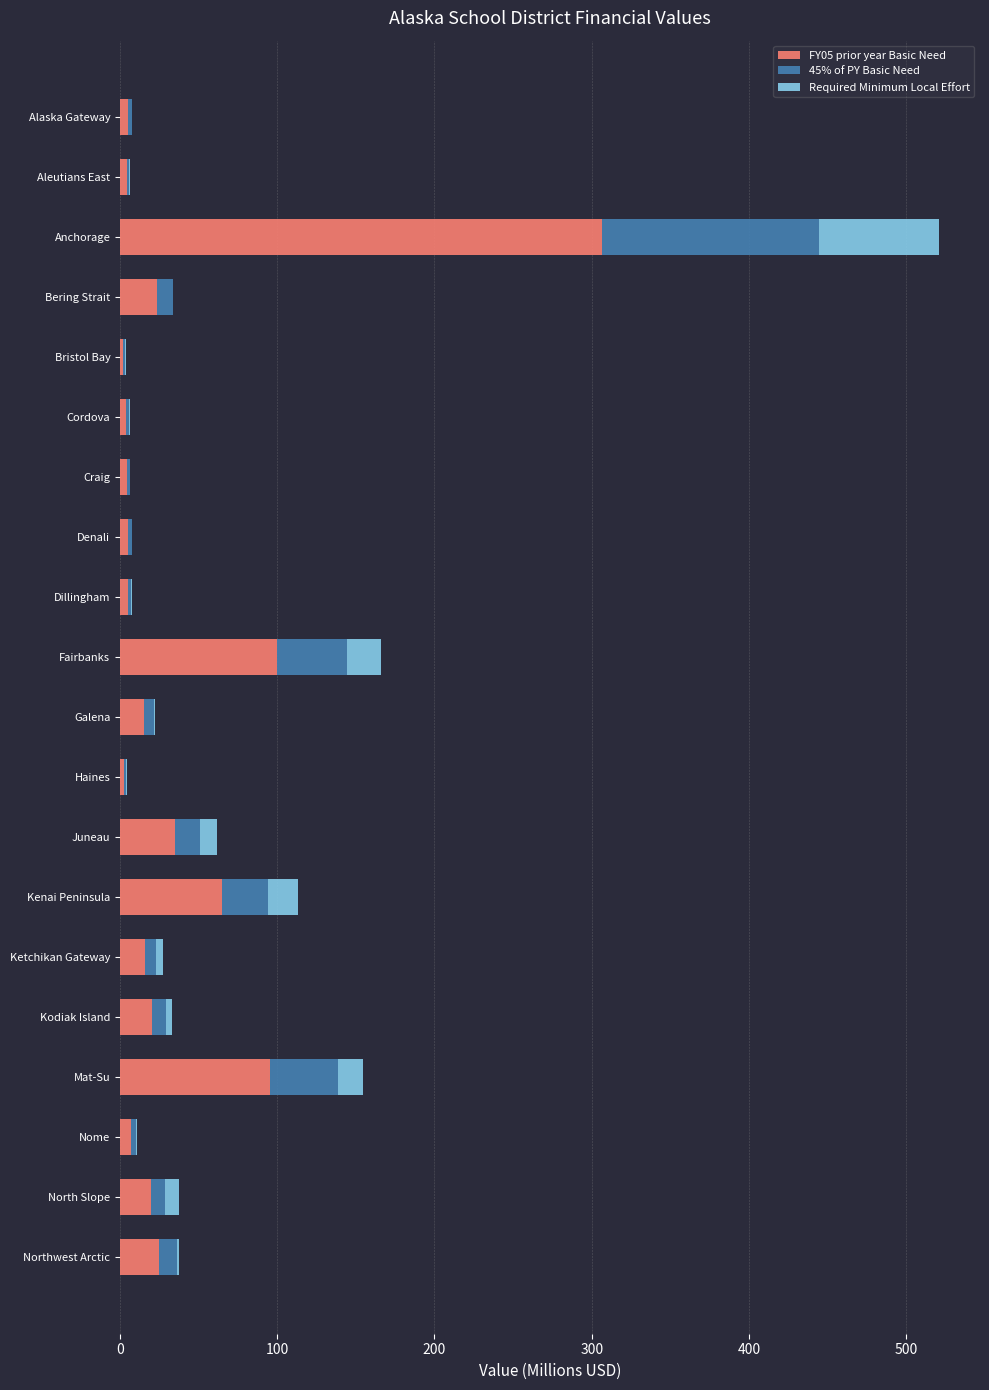

True or false: FY05 prior year Basic Need has a value of 538.0 at Anchorage.

False